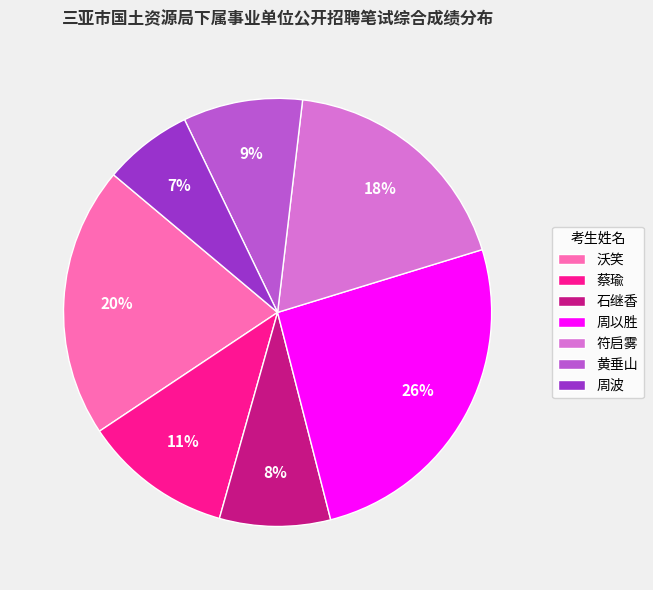

To the nearest percent, what portion does 周以胜 represent?

26%